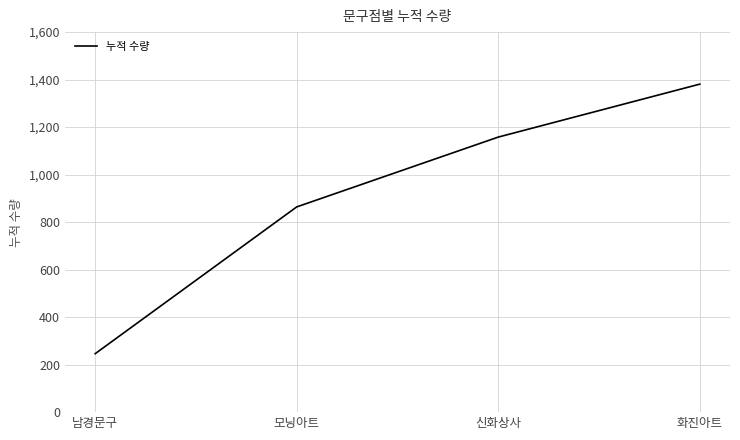

Count the values in the range 864 to 1381.

3